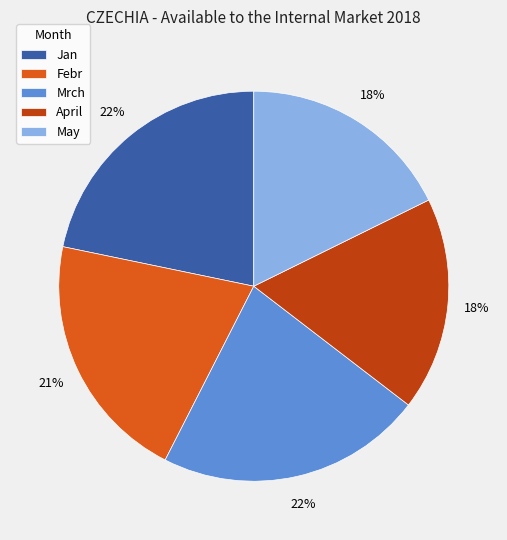

To the nearest percent, what is the difference between the Jan and May slice percentages?

4%